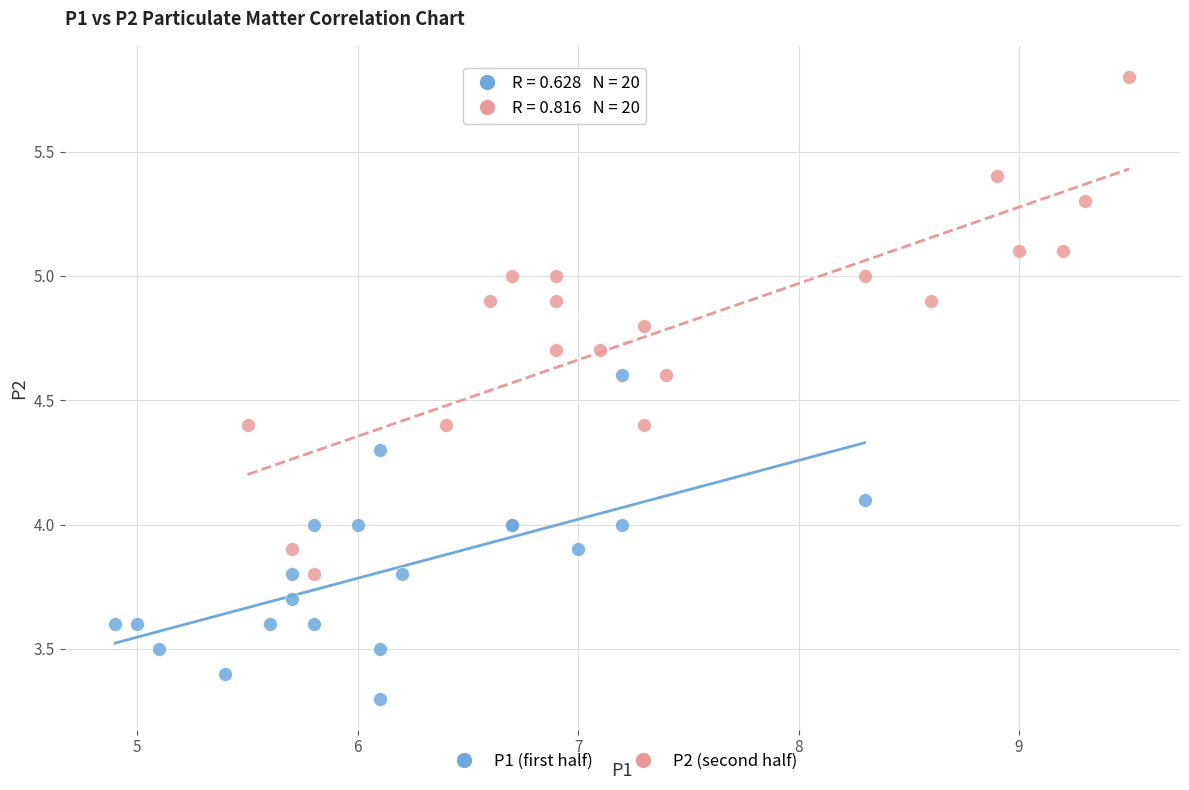

Which series reaches the maximum Y coordinate?

P2 (second half)